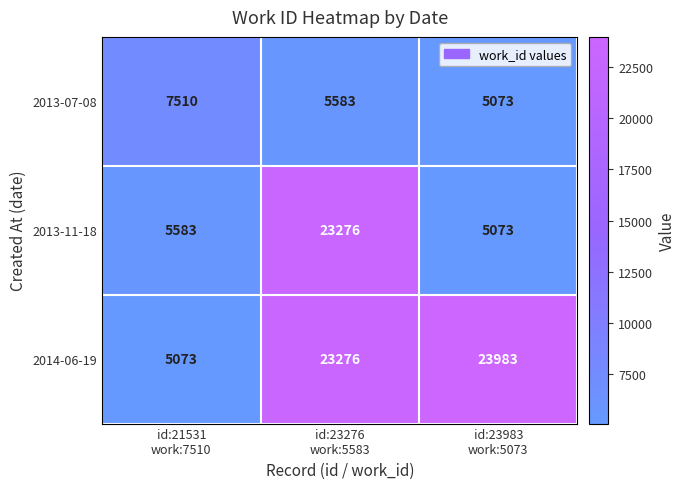

What is the smallest value displayed?

5073